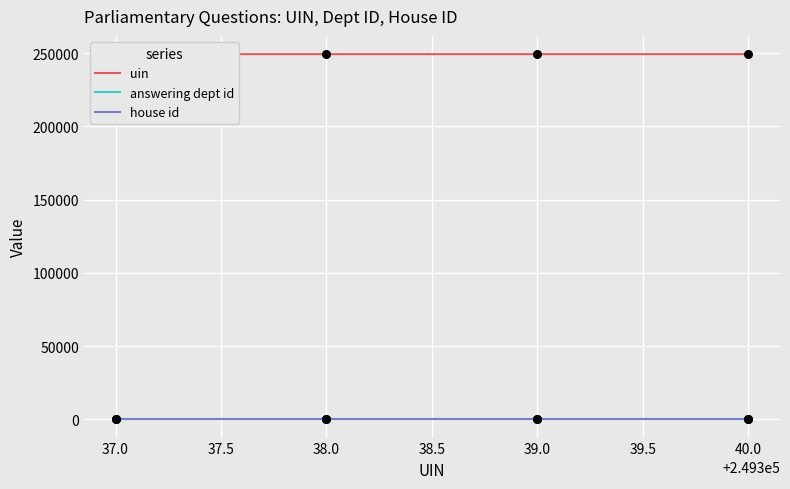

What are all the series names shown in the legend?

uin, answering dept id, house id